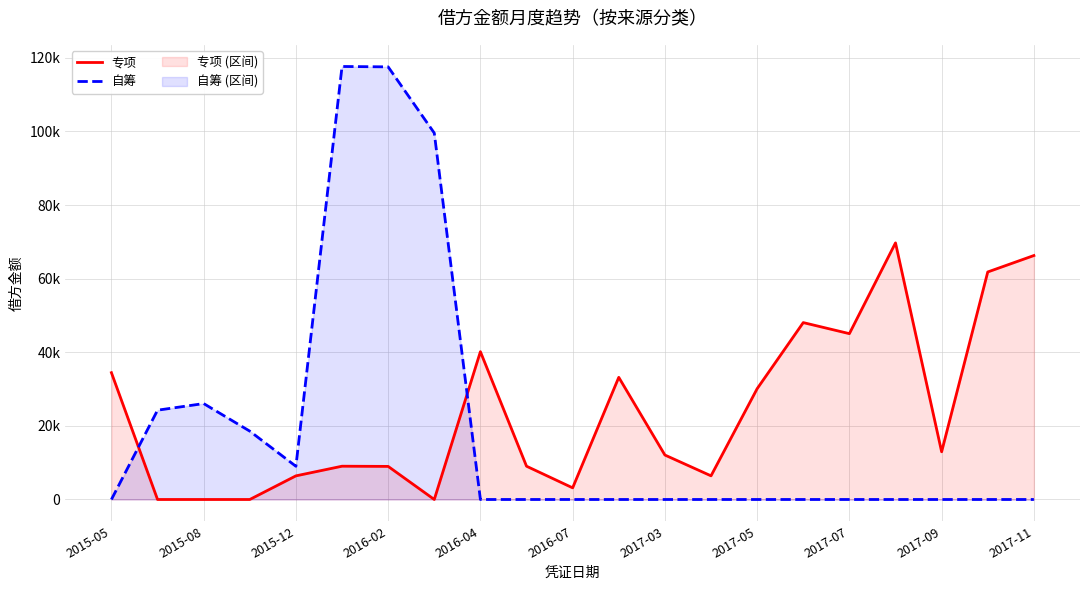

How many interior local peaks does the 自筹 series have?

2